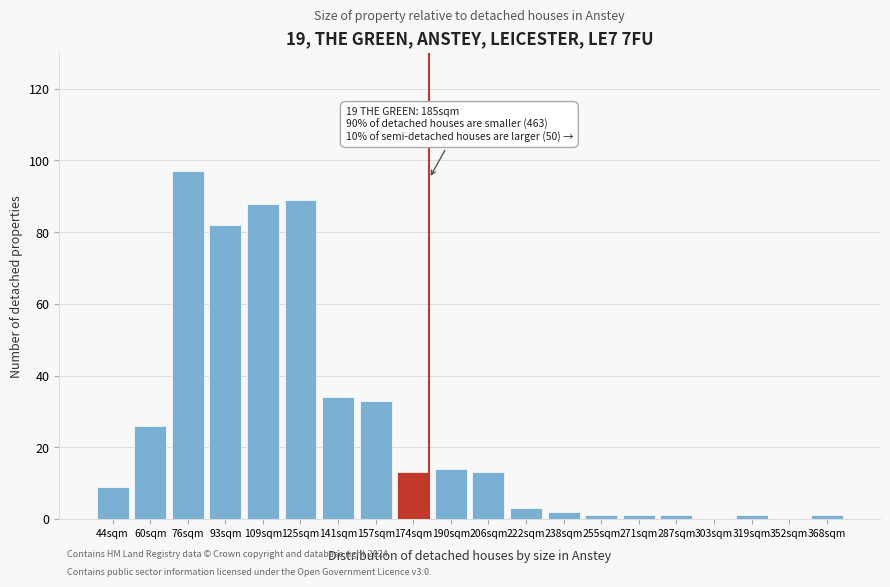

Reading left to right, transcribe all the data shown in this chart.

44sqm=9	60sqm=26	76sqm=97	93sqm=82	109sqm=88	125sqm=89	141sqm=34	157sqm=33	174sqm=13	190sqm=14	206sqm=13	222sqm=3	238sqm=2	255sqm=1	271sqm=1	287sqm=1	303sqm=0	319sqm=1	352sqm=0	368sqm=1